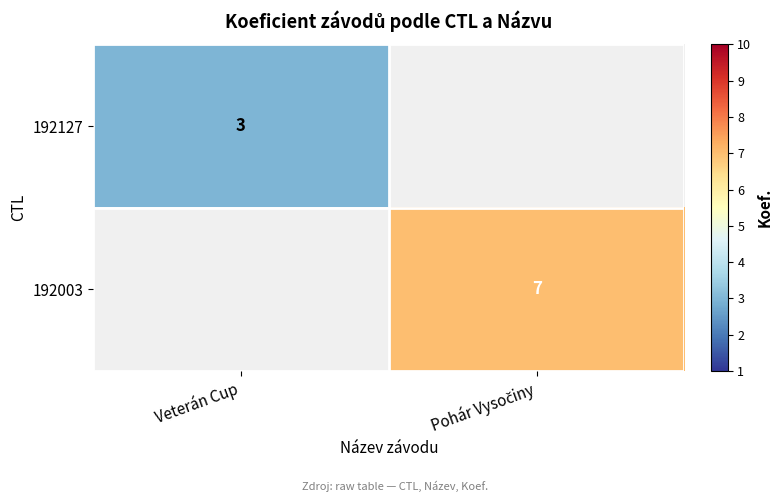

The 192127 series shows 3 at Veterán Cup. True or false?

True